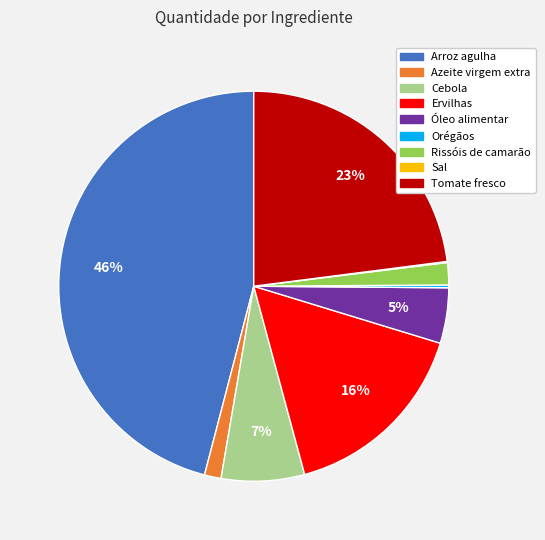

What is the largest slice in the pie chart?

Arroz agulha